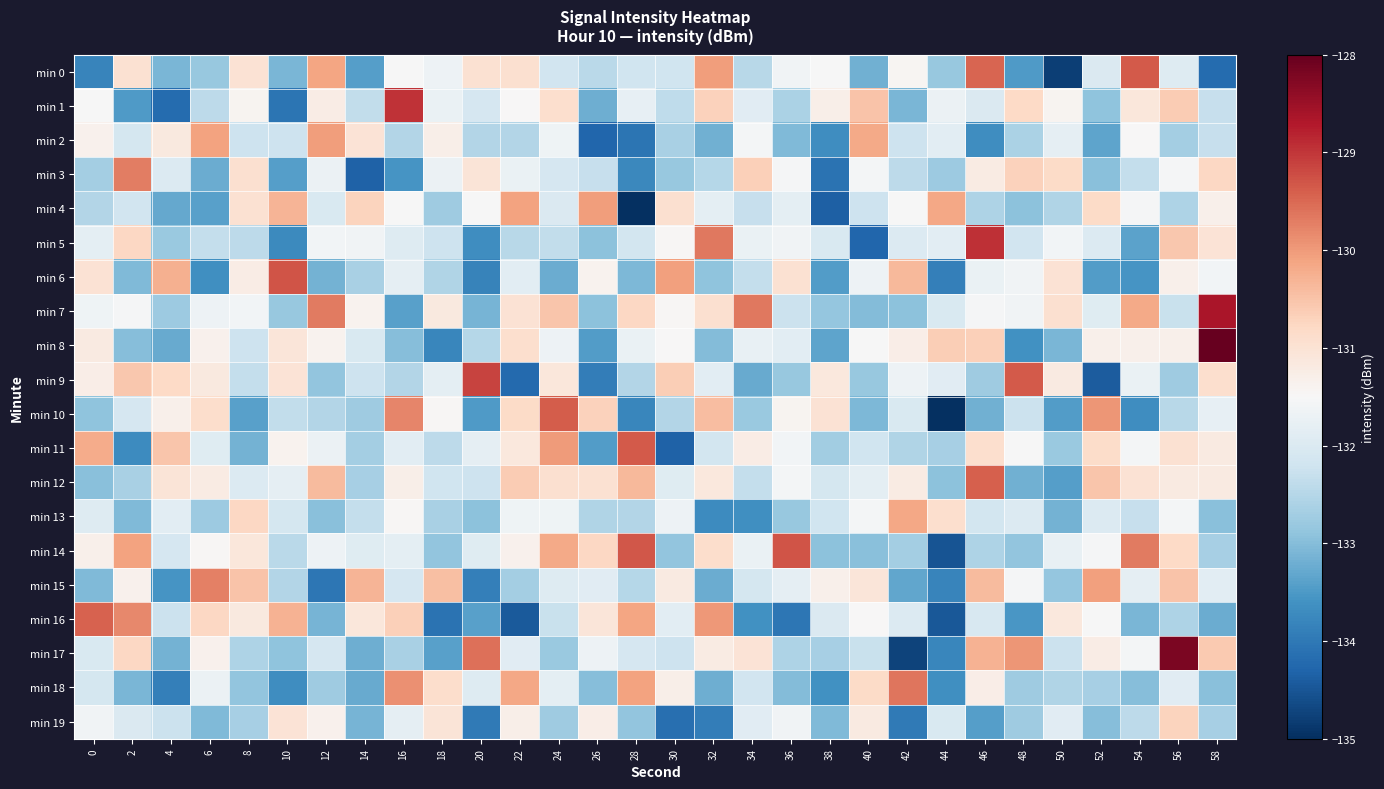

How many categories are shown in the chart?

30